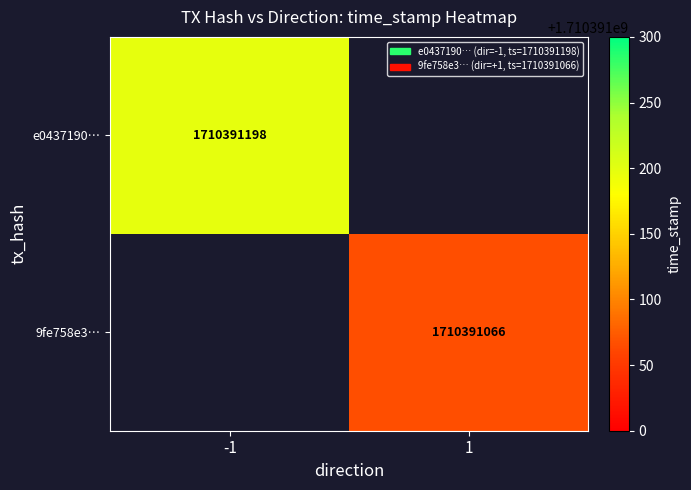

Reading left to right, extract all data points from this chart.

e0437190dfa07a133e7525e51b334adb055637d: direction=-1	time_stamp=1710391198
9fe758e353b903e31e0d7793406eef331e6ec06: direction=1	time_stamp=1710391066